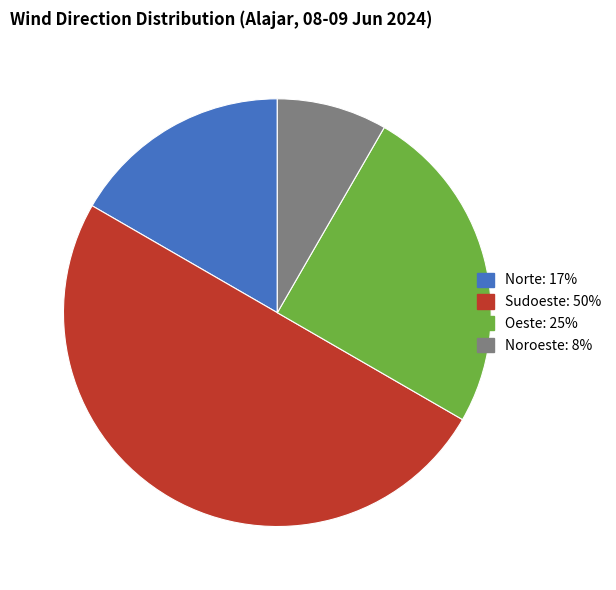

Rank the categories by value from lowest to highest.

Noroeste, Norte, Oeste, Sudoeste